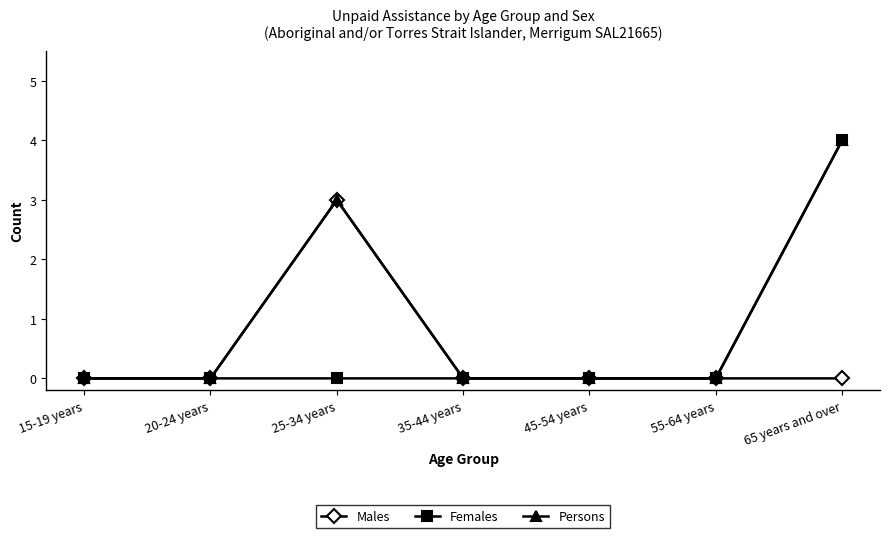

Is the value of Females at 55-64 years greater than the value of Persons at 25-34 years?

No